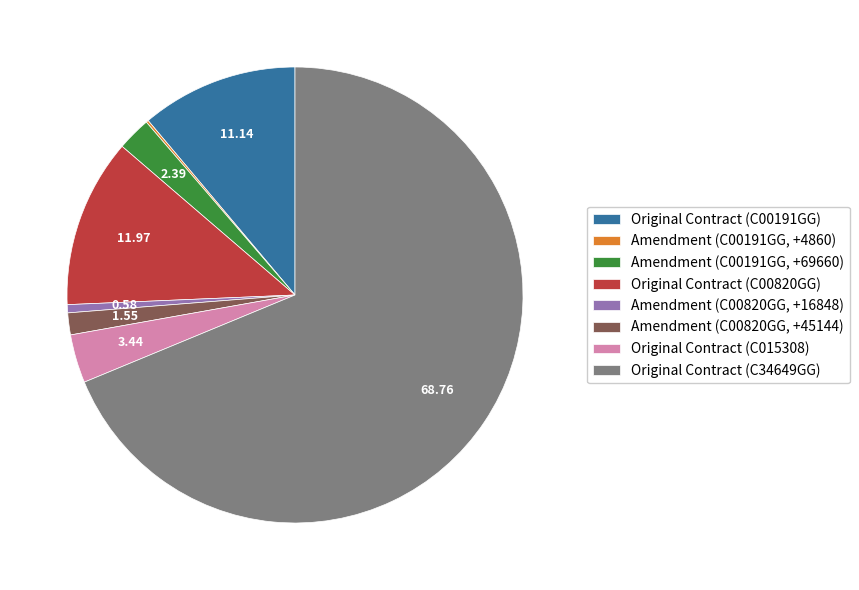

Do Original Contract (C015308) and Original Contract (C34649GG) together represent more than half of the pie?

Yes